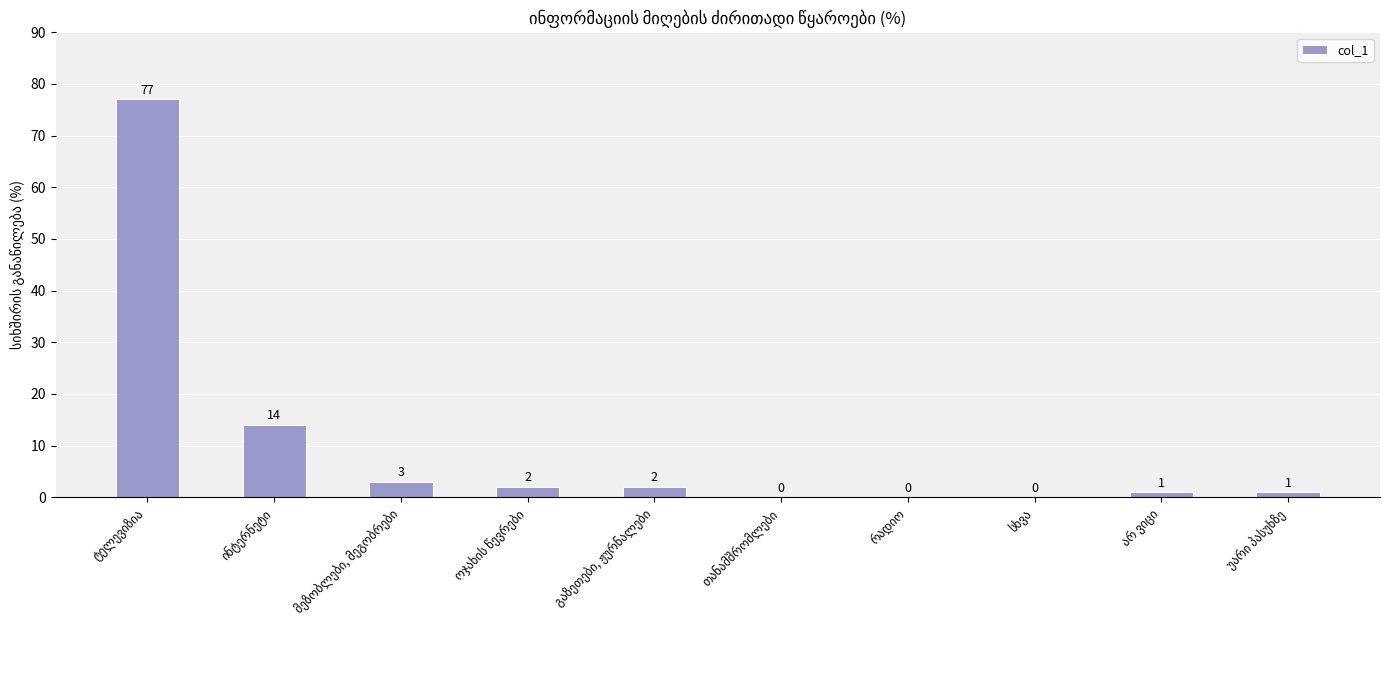

What is the sum of all values?

100